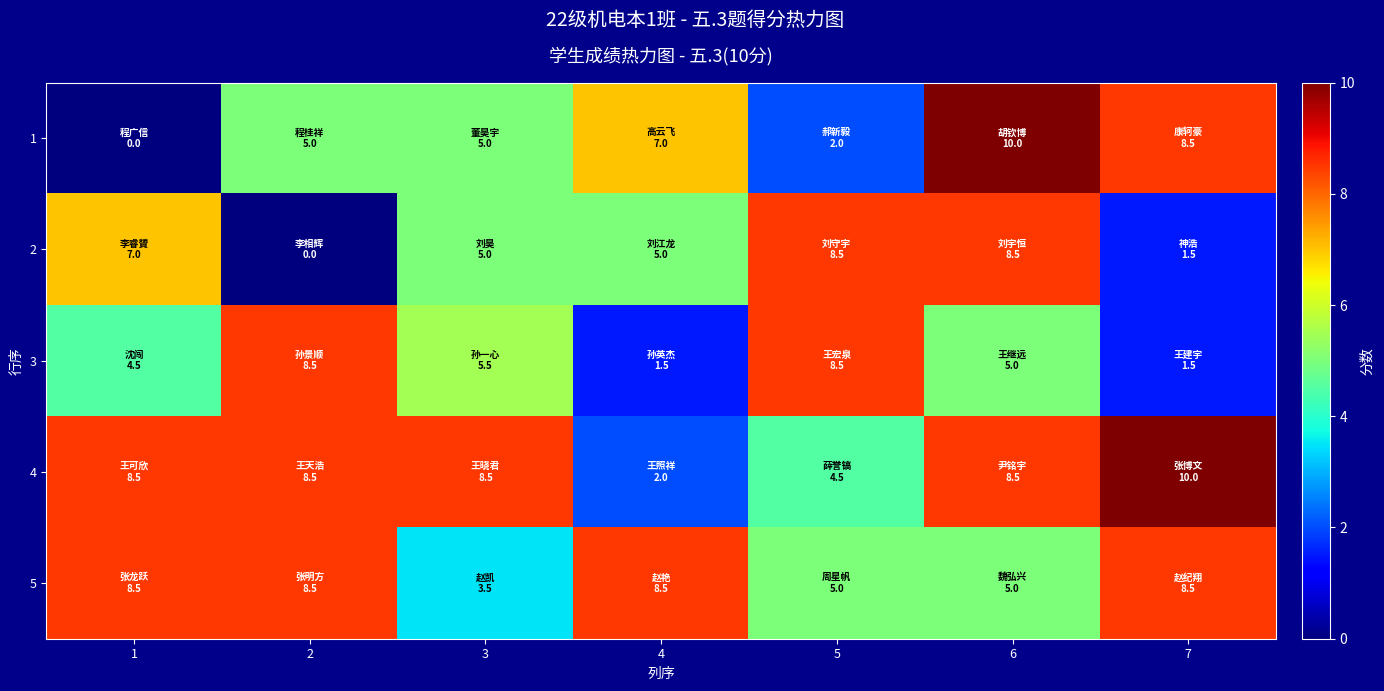

Count the number of data series in this chart.

5